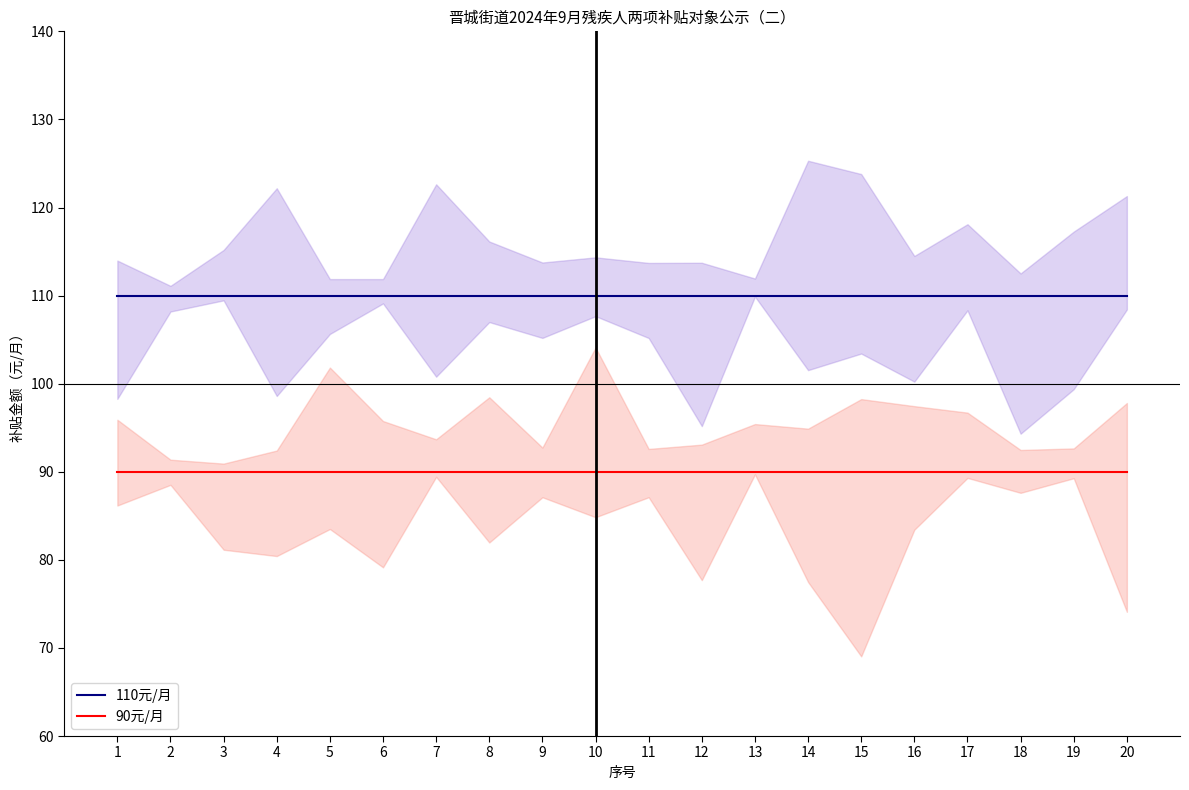

True or false: 90元/月 has a value of 49 at 16.

False